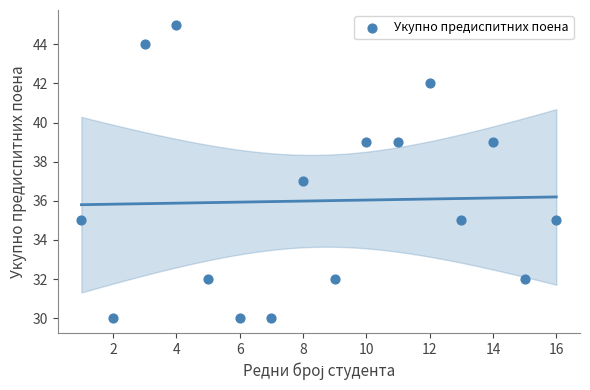

What is the range of X values (max minus min)?

15